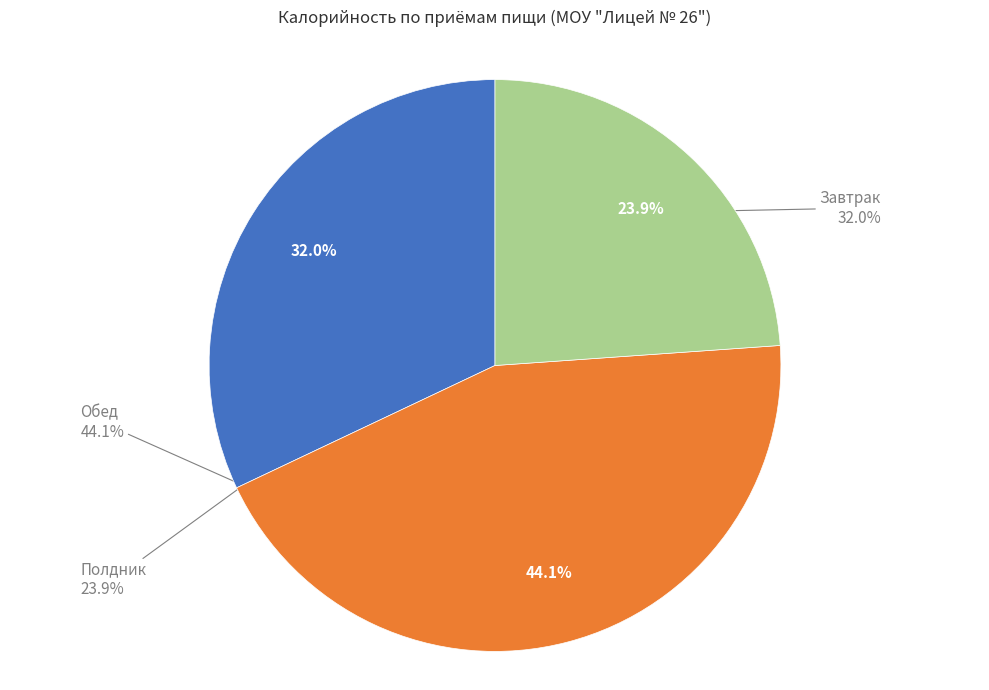

What is the largest slice in the pie chart?

Обед